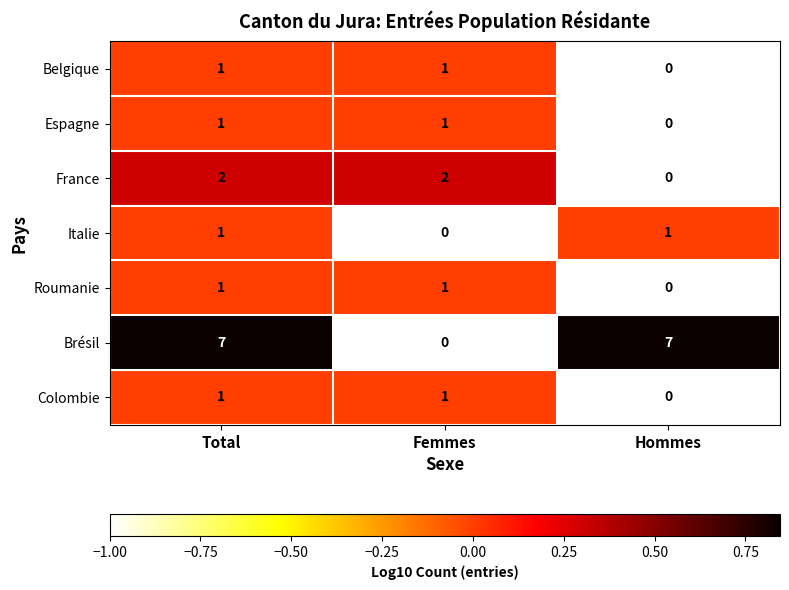

How many Brésil values are between 0 and 7?

3